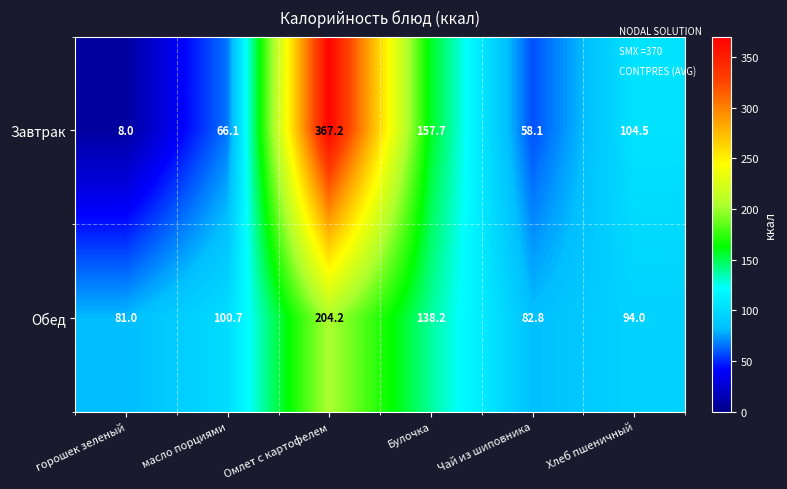

How many data points does each series have?

6